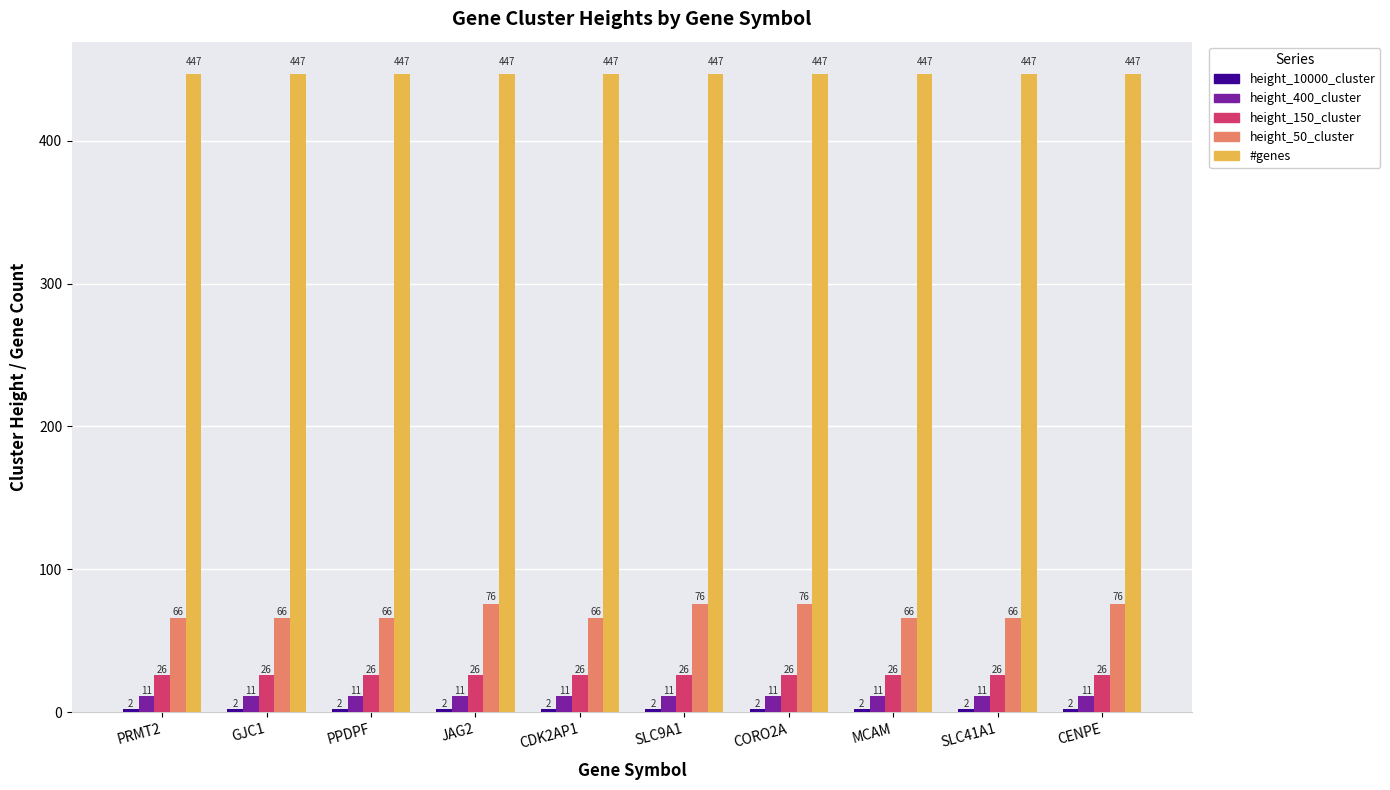

What is the smallest value displayed?

2